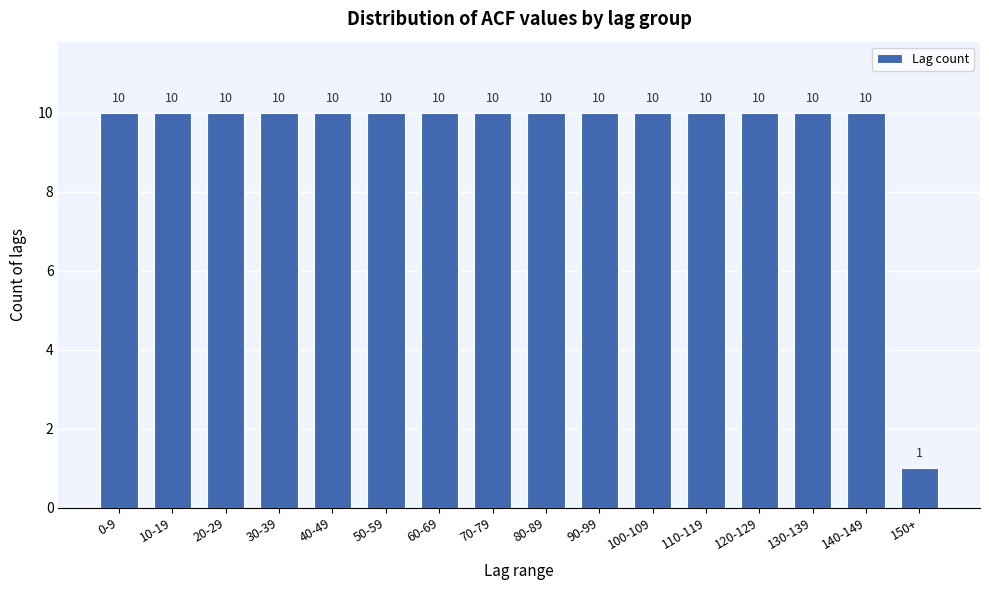

Reading left to right, what are all the values shown in this chart?

0-9=10	10-19=10	20-29=10	30-39=10	40-49=10	50-59=10	60-69=10	70-79=10	80-89=10	90-99=10	100-109=10	110-119=10	120-129=10	130-139=10	140-149=10	150+=1